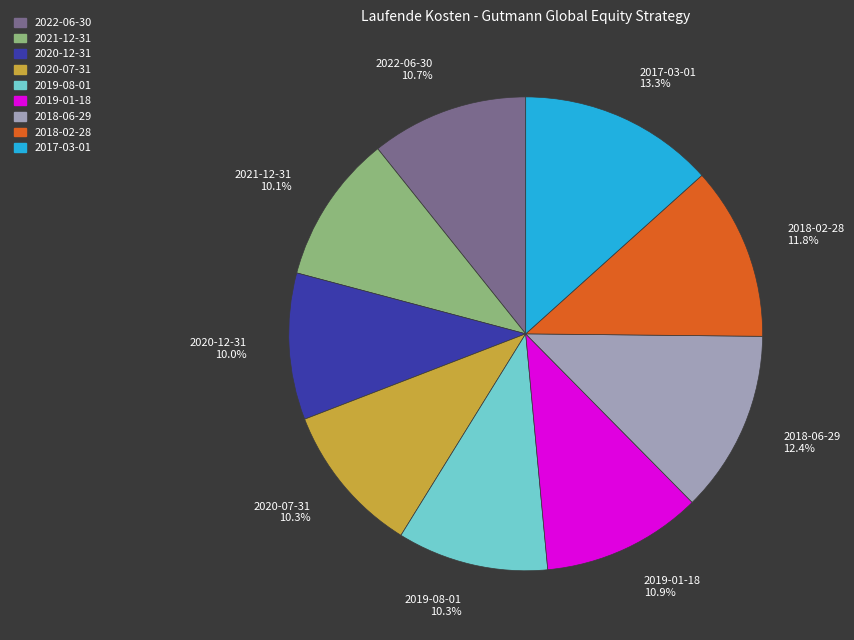

How many segments does this pie chart have?

9